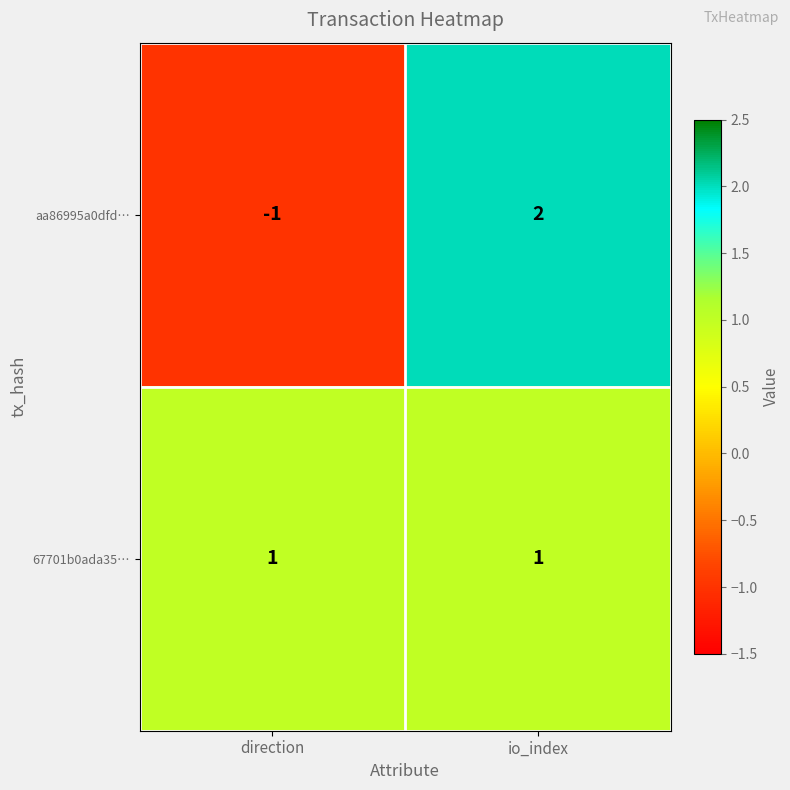

What is the difference between the highest and lowest values at io_index?

1